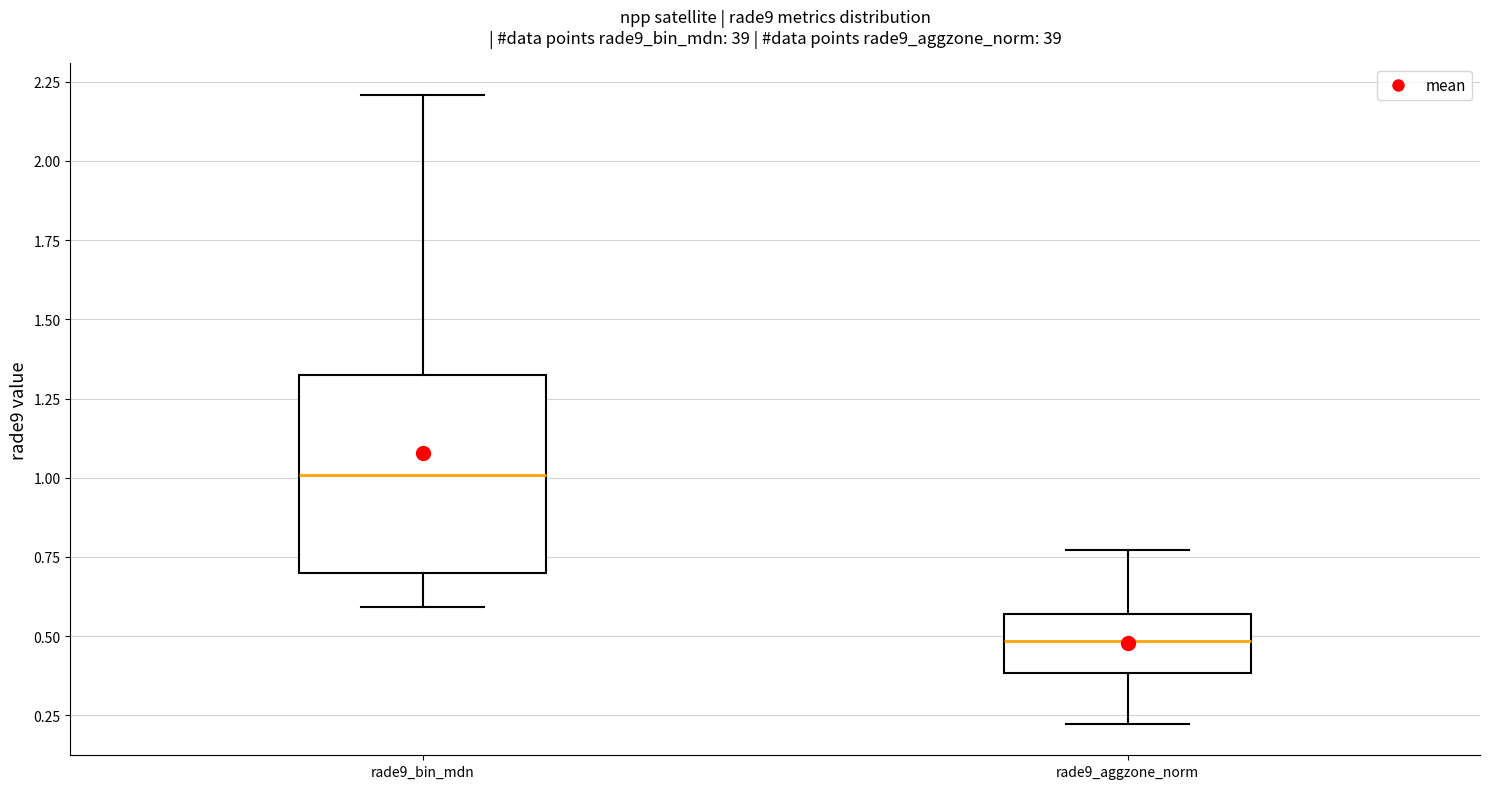

Which box is the tallest, from its lower edge to its upper edge?

rade9_bin_mdn